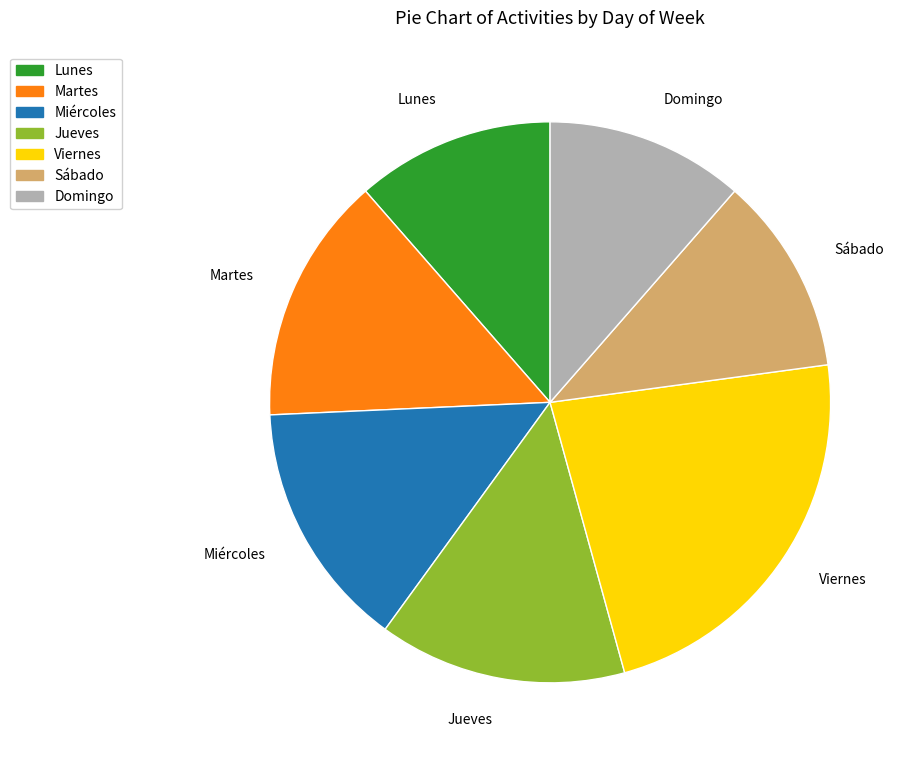

How many segments does this pie chart have?

7